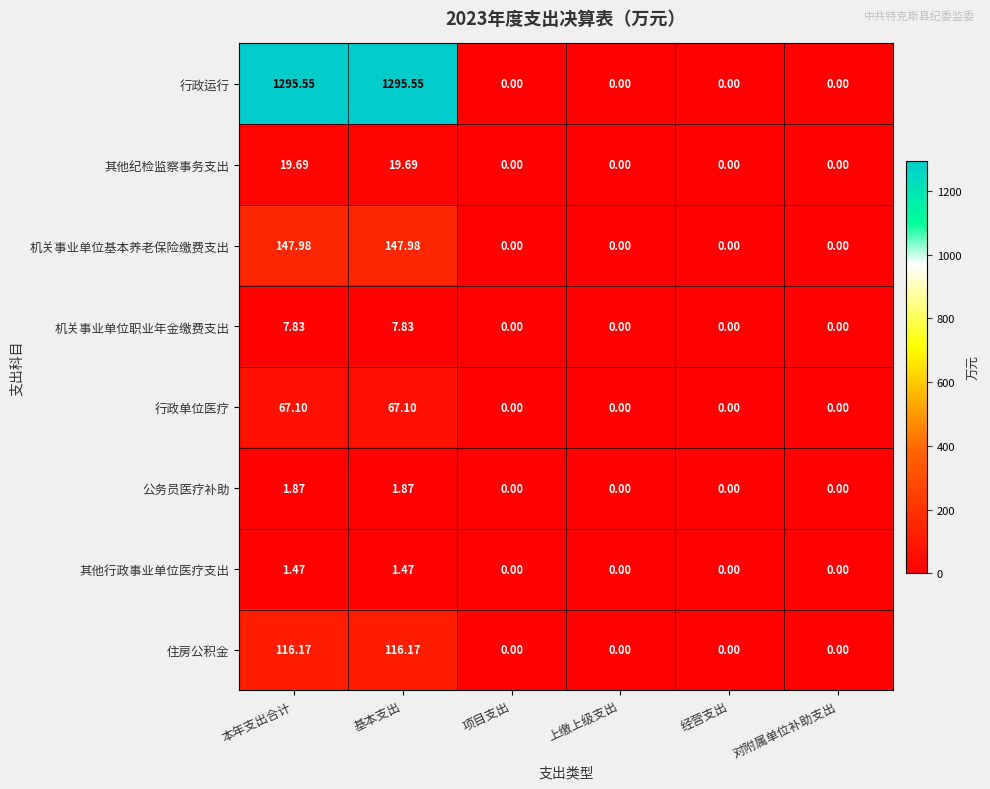

Which series has the widest spread of values?

行政运行